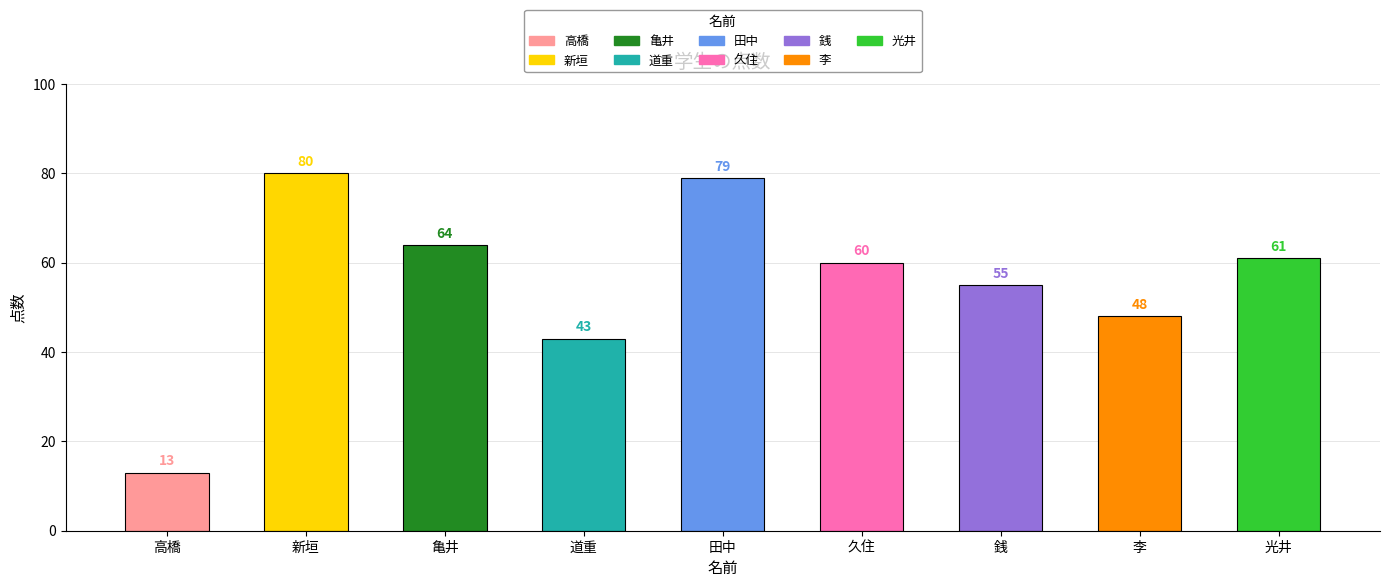

Does the chart contain any negative values?

No